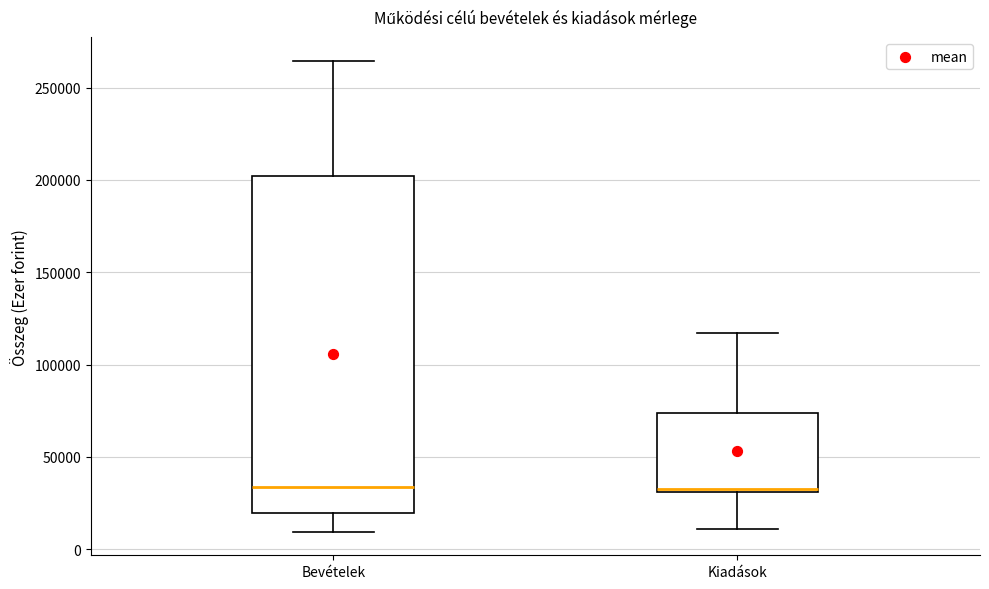

Reading left to right, read every box against the y-axis: the position of its median line, the range the box covers, and the ends of its whiskers. The values are not printed on the chart, so give them approximately, as read against the axis.

Bevételek: median 35000, box 20000 to 200000, whiskers 10000 to 265000
Kiadások: median 35000, box 30000 to 75000, whiskers 10000 to 115000